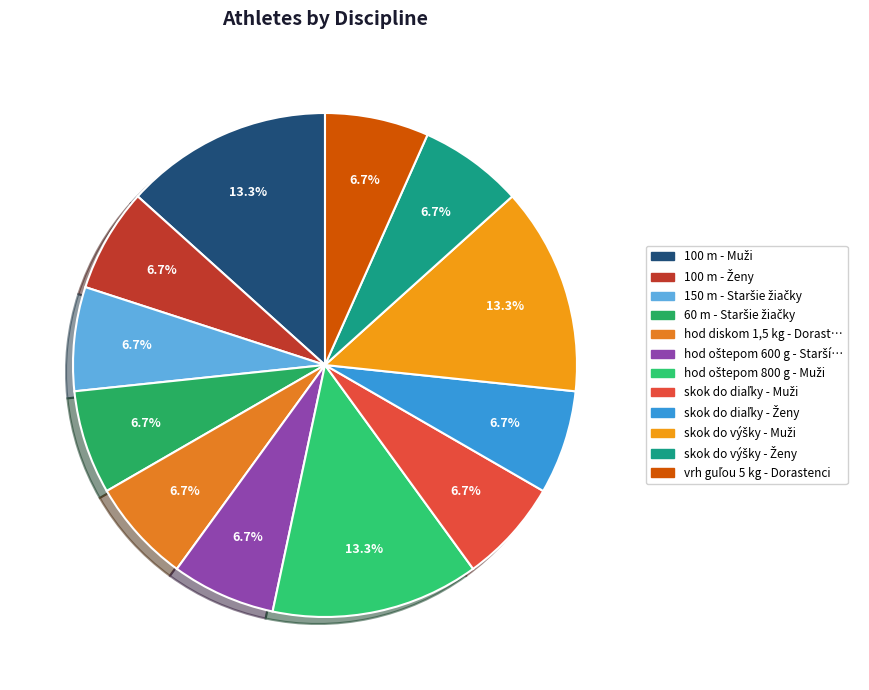

How many slices are in this pie chart?

12